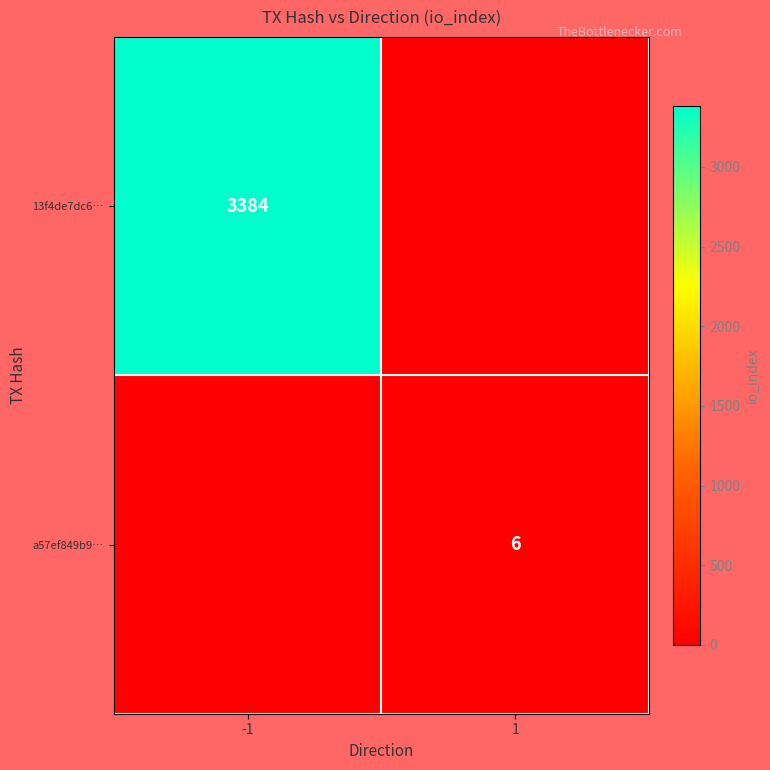

How many positive values does the 13f4de7dc6… series have?

1